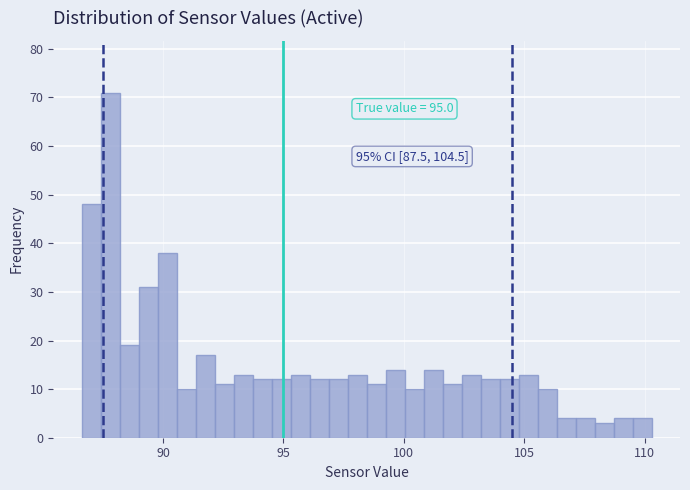

Read against the x-axis, roughly where is the centre of the tallest bar?

88.0